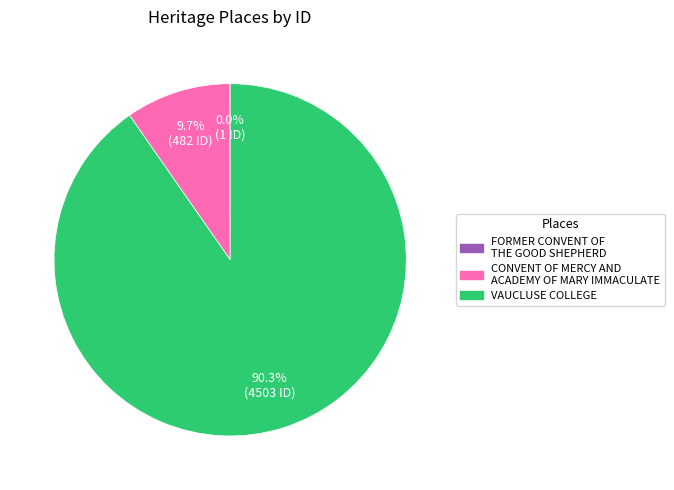

Which category has the biggest portion of the pie?

VAUCLUSE COLLEGE